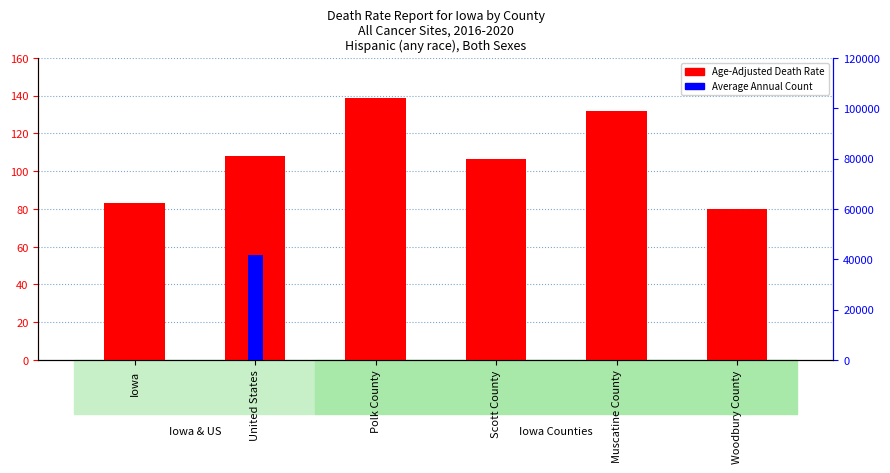

How many values in the Average Annual Count series exceed 16?

2